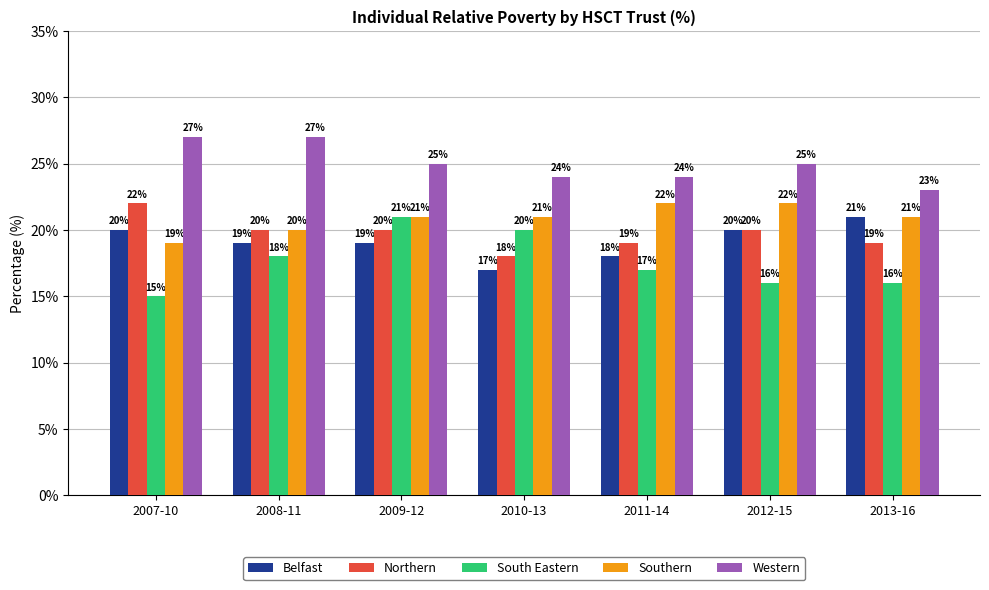

Reading right to left, transcribe all the data shown in this chart.

Belfast: 21	20	18	17	19	19	20
Northern: 19	20	19	18	20	20	22
South Eastern: 16	16	17	20	21	18	15
Southern: 21	22	22	21	21	20	19
Western: 23	25	24	24	25	27	27